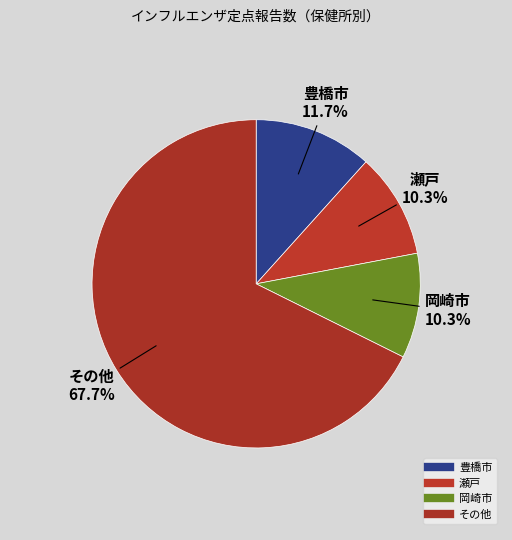

How many slices are in this pie chart?

4